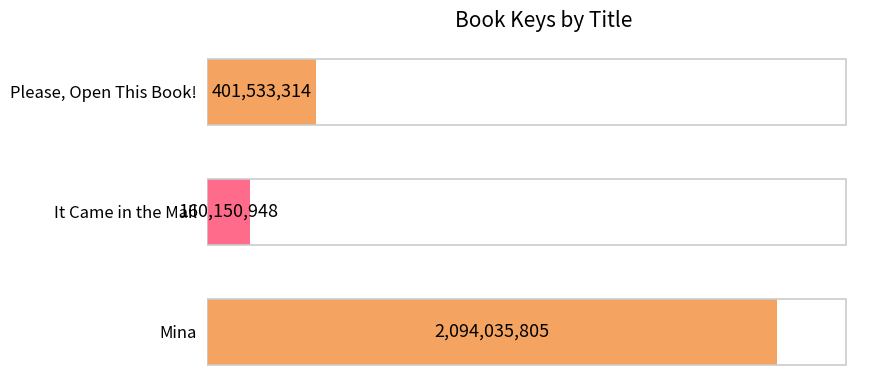

Are the bars horizontal?

Yes